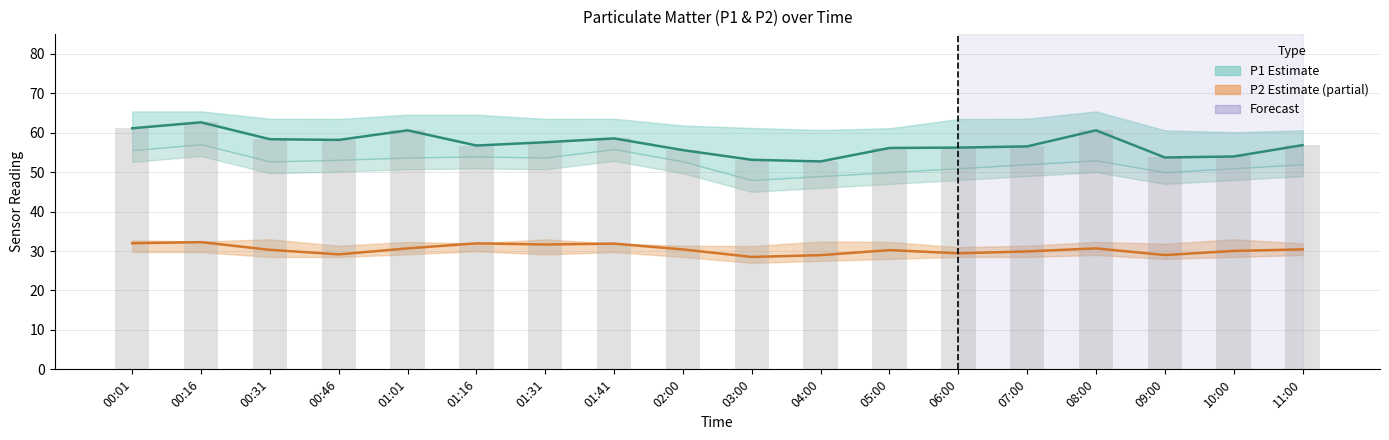

Reading left to right, what are all the values shown in this chart?

P1 (Estimate): 61.1	62.6	58.4	58.2	60.6	56.8	57.6	58.5	55.6	53.1	52.7	56.1	56.2	56.5	60.6	53.7	54.0	56.9
P2 (Partial Estimate): 32.0	32.2	30.3	29.1	30.7	31.9	31.6	31.9	30.4	28.5	28.9	30.2	29.4	29.9	30.7	29.0	30.0	30.4